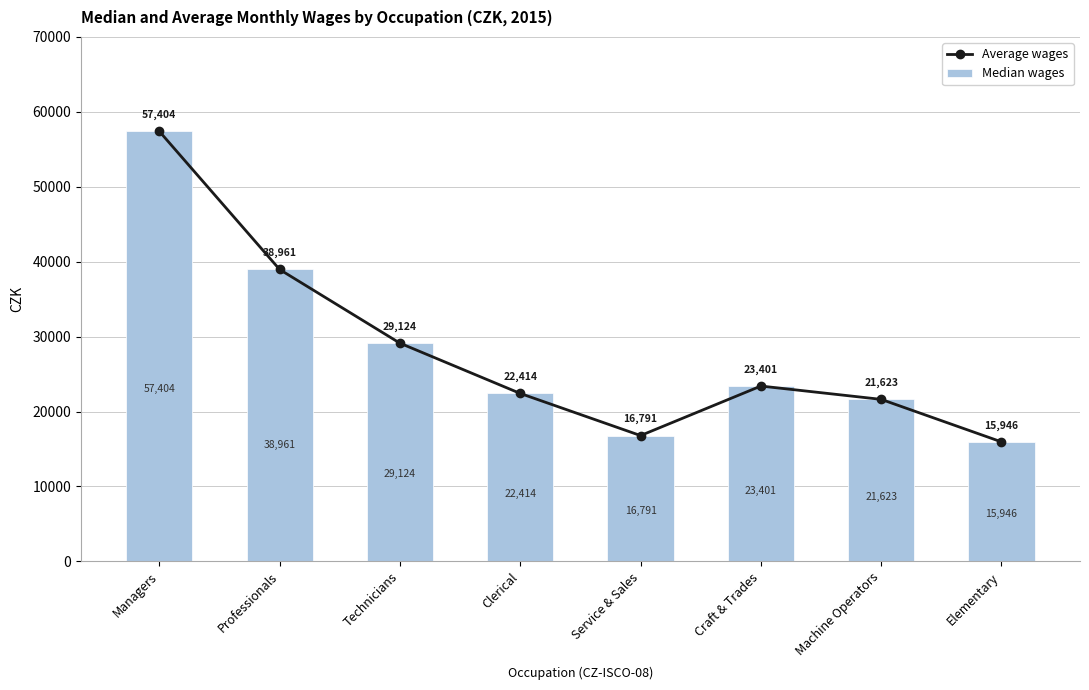

How many data points in Average wages are less than 23401?

4